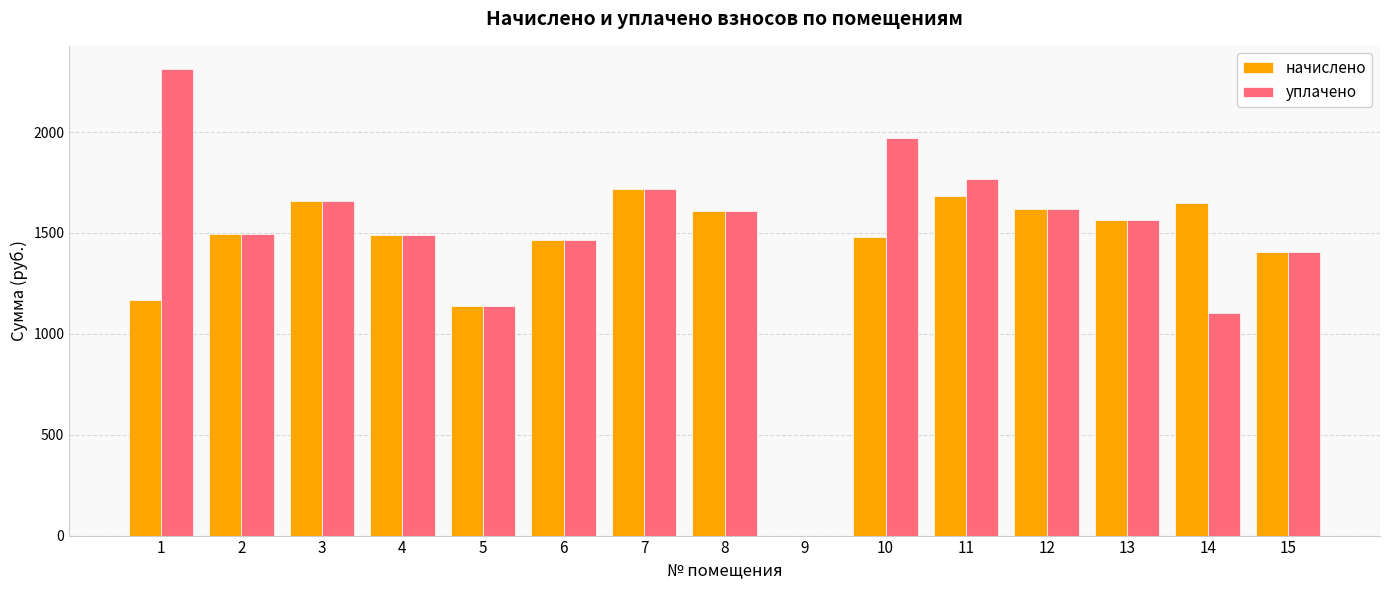

What is the total value across all series at 4?

2979.1